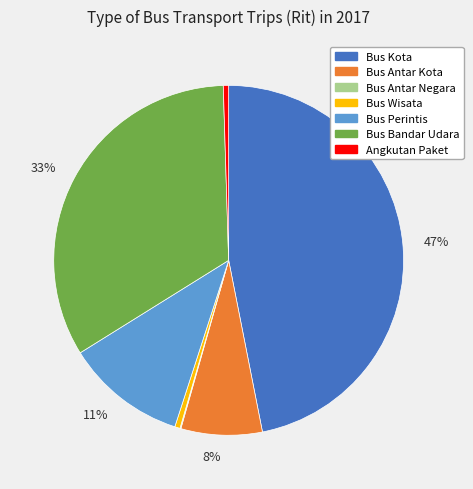

To the nearest percent, what is the average slice percentage?

14%